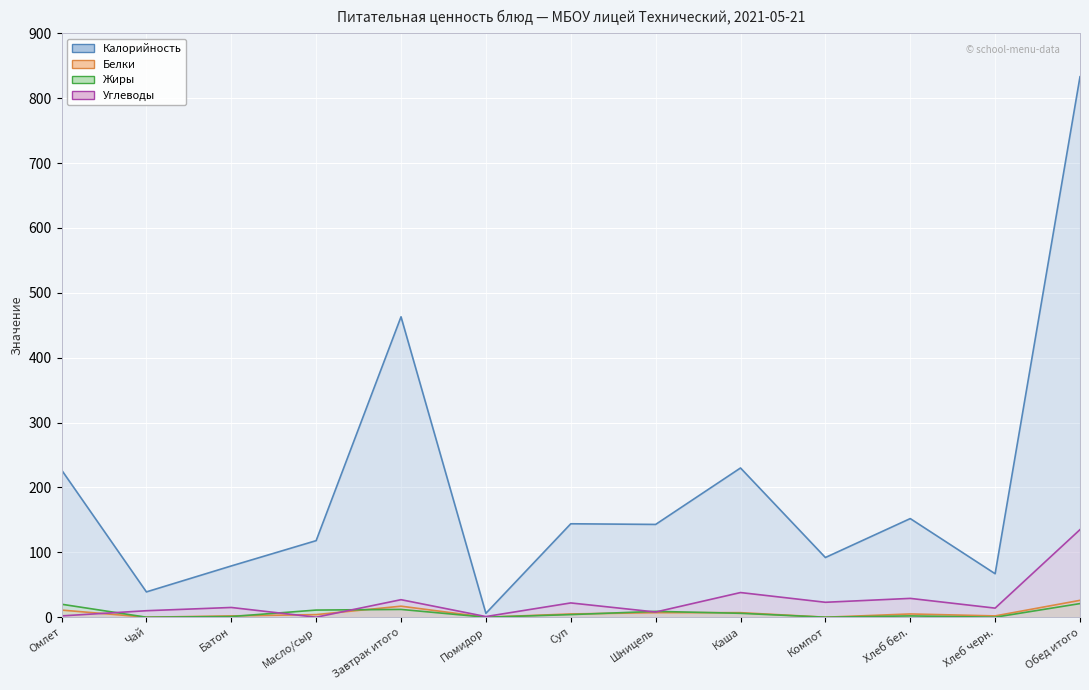

How many lines are shown in the chart?

4